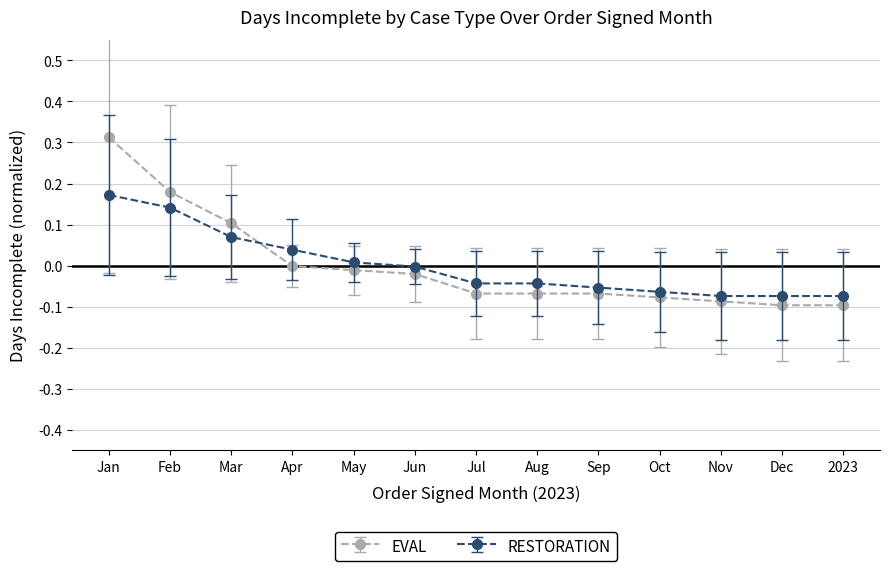

Rank the series by their maximum value, from lowest to highest.

RESTORATION, EVAL